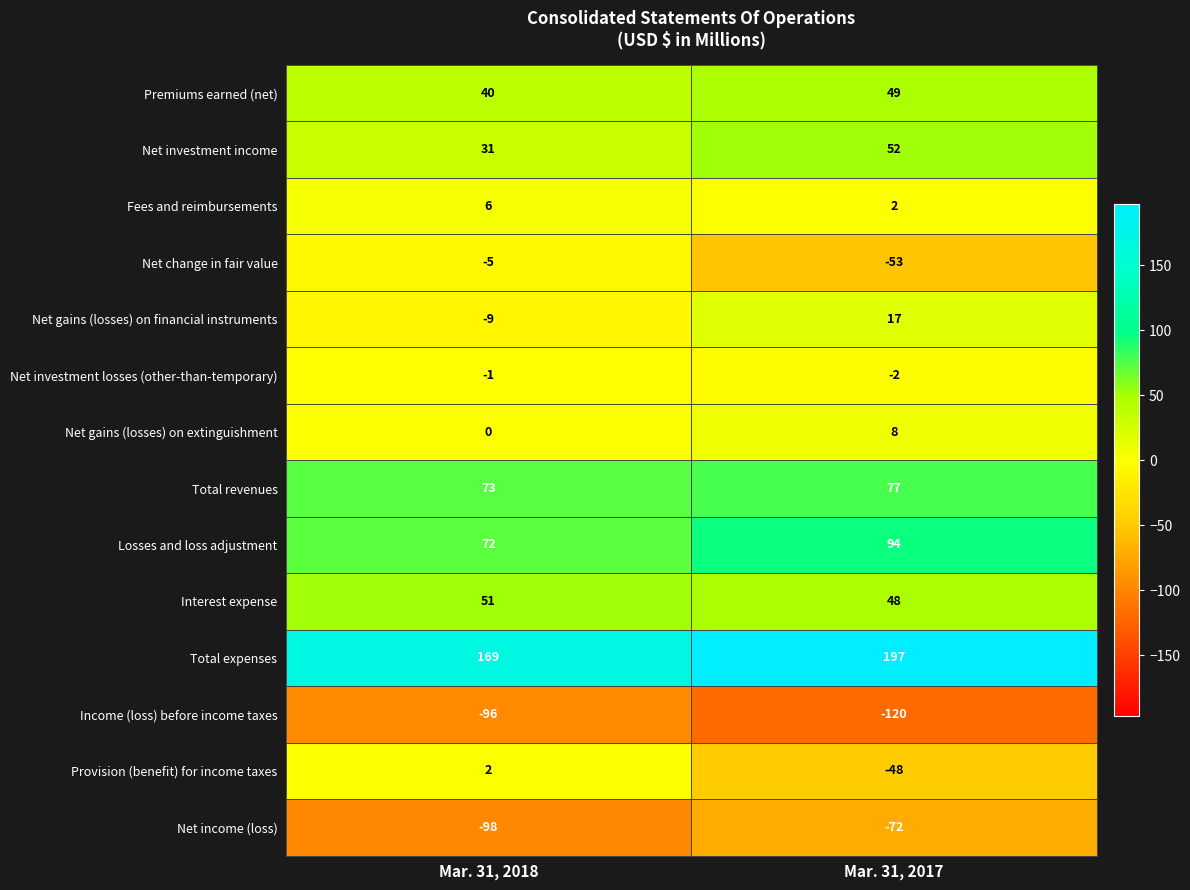

Reading right to left, what are all the values shown in this chart?

Premiums earned (net): Mar. 31, 2017=49	Mar. 31, 2018=40
Net investment income: Mar. 31, 2017=52	Mar. 31, 2018=31
Fees and reimbursements: Mar. 31, 2017=2	Mar. 31, 2018=6
Net change in fair value: Mar. 31, 2017=-53	Mar. 31, 2018=-5
Net gains (losses) on financial instruments: Mar. 31, 2017=17	Mar. 31, 2018=-9
Net investment losses (other-than-temporary): Mar. 31, 2017=-2	Mar. 31, 2018=-1
Net gains (losses) on extinguishment: Mar. 31, 2017=8	Mar. 31, 2018=0
Total revenues: Mar. 31, 2017=77	Mar. 31, 2018=73
Losses and loss adjustment: Mar. 31, 2017=94	Mar. 31, 2018=72
Interest expense: Mar. 31, 2017=48	Mar. 31, 2018=51
Total expenses: Mar. 31, 2017=197	Mar. 31, 2018=169
Income (loss) before income taxes: Mar. 31, 2017=-120	Mar. 31, 2018=-96
Provision (benefit) for income taxes: Mar. 31, 2017=-48	Mar. 31, 2018=2
Net income (loss): Mar. 31, 2017=-72	Mar. 31, 2018=-98